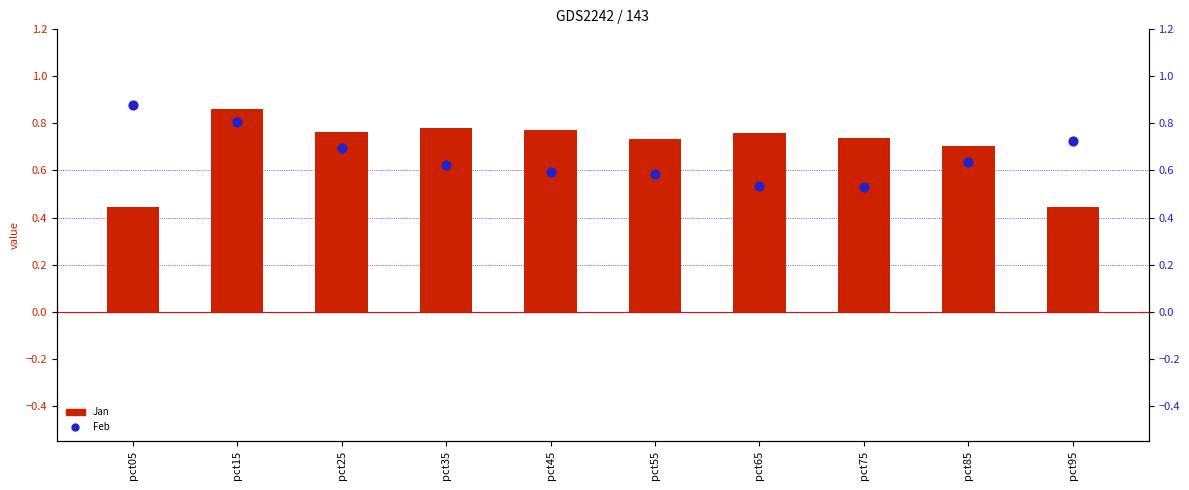

At how many categories does at least one series exceed 0?

10